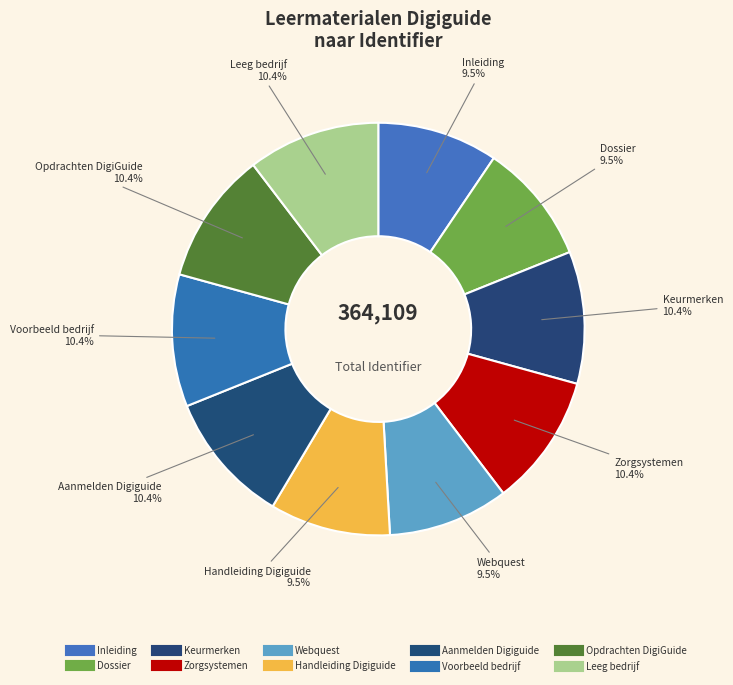

How many slices are in this pie chart?

10